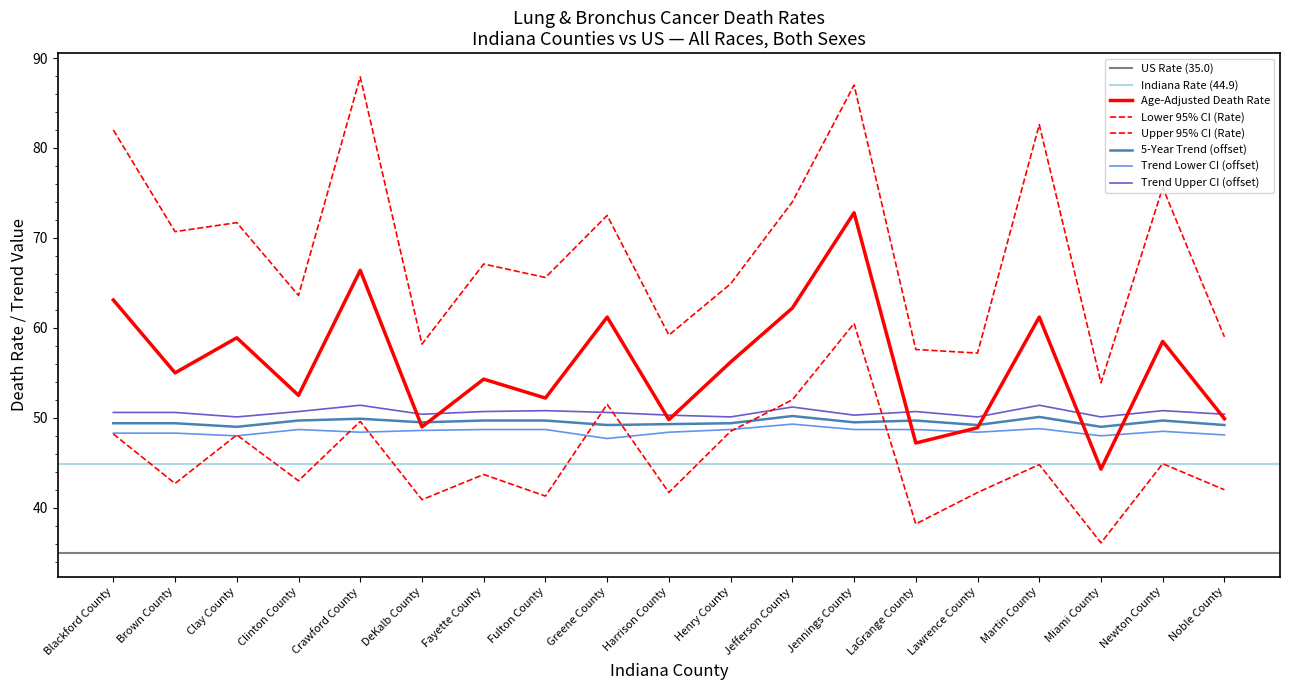

What position from the right is Henry County?

9